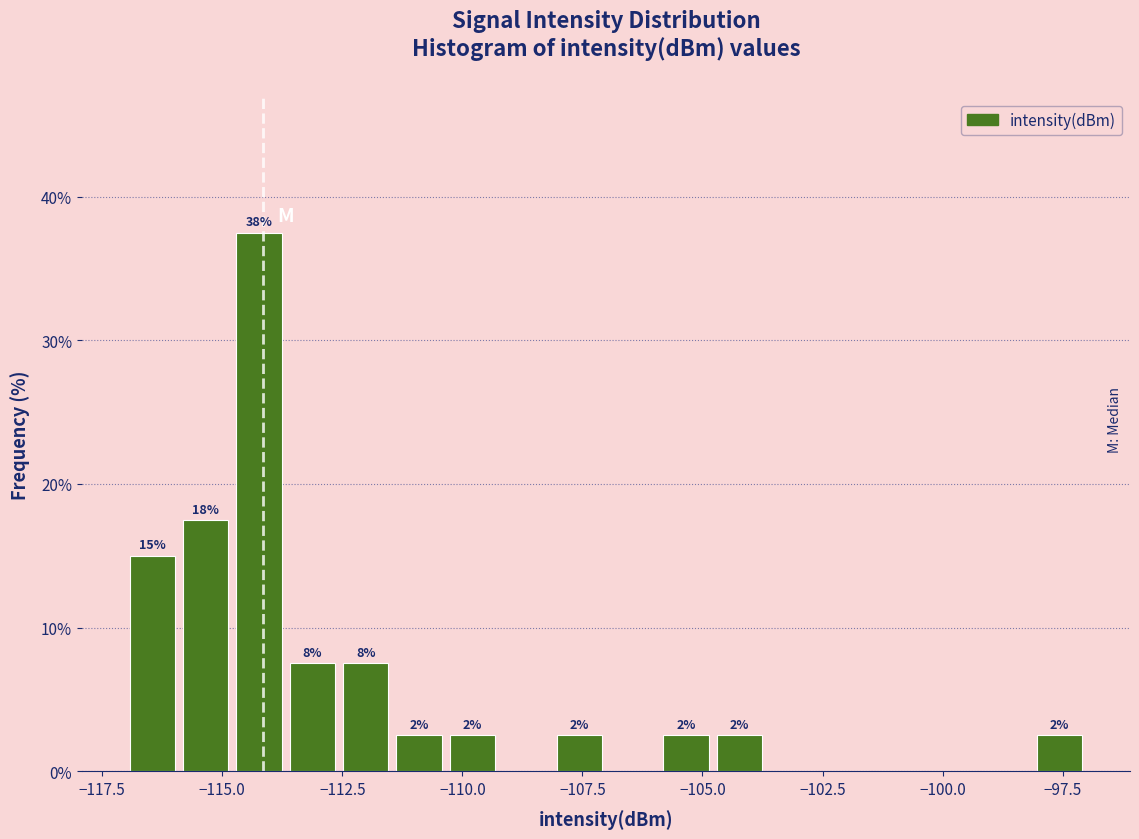

Read against the x-axis, roughly where is the centre of the tallest bar?

-114.0